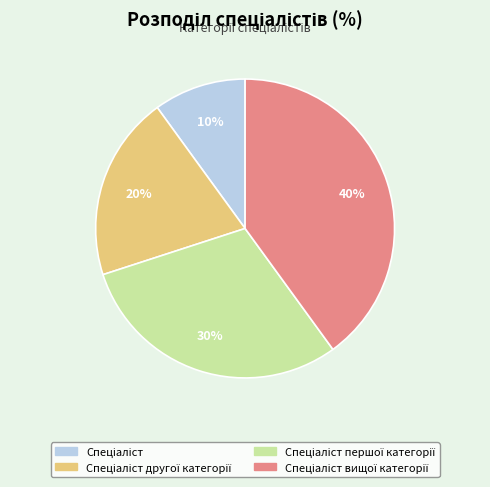

To the nearest percent, what is the difference between the largest and smallest slice percentages?

30%